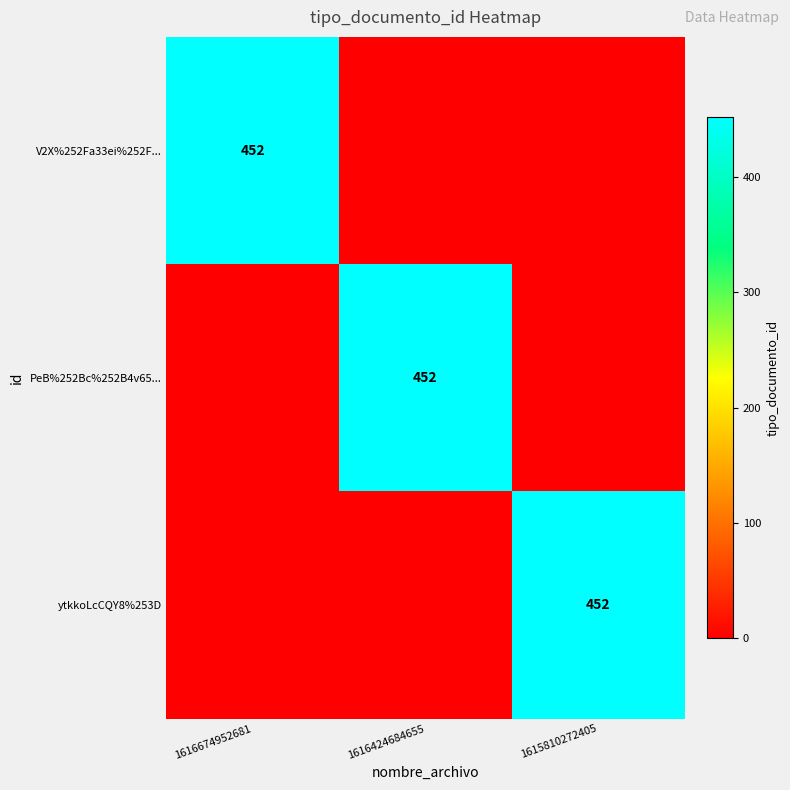

The value of V2X%252Fa33ei%252F... at 1616674952681 is 749. True or false?

False